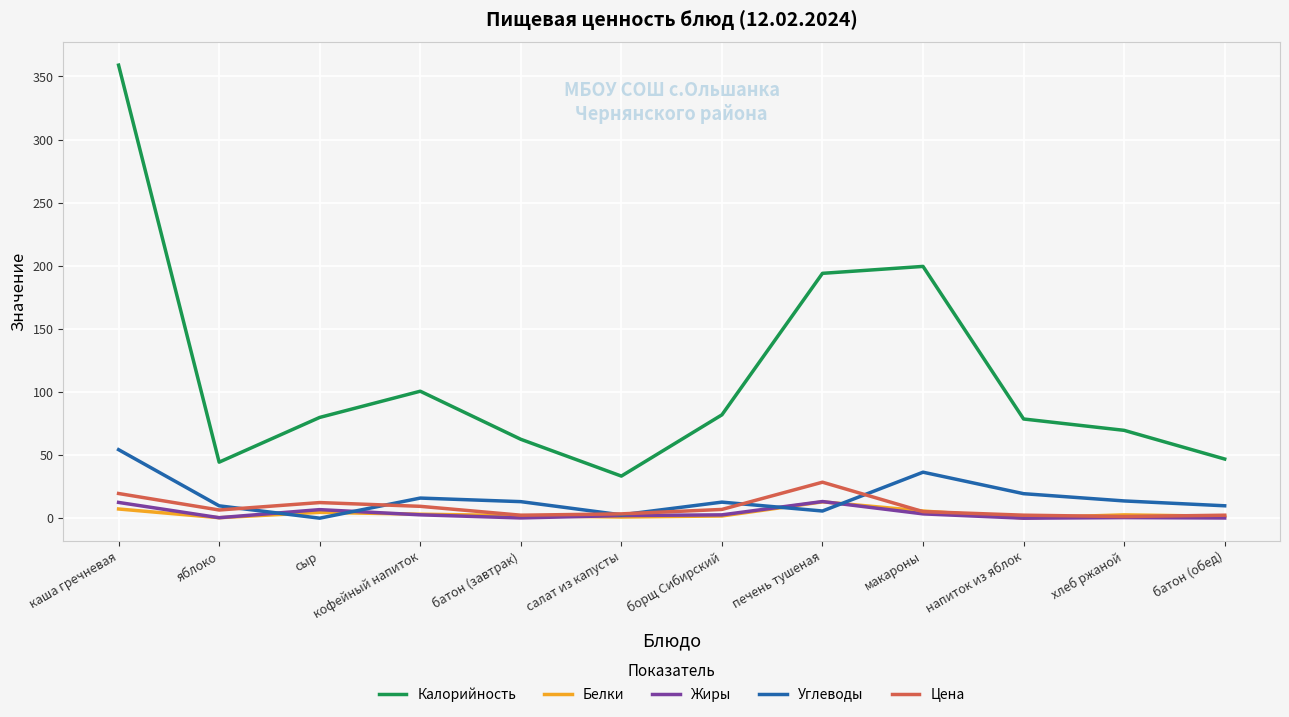

Is the value of Цена at батон (завтрак) greater than the value of Калорийность at печень тушеная?

No